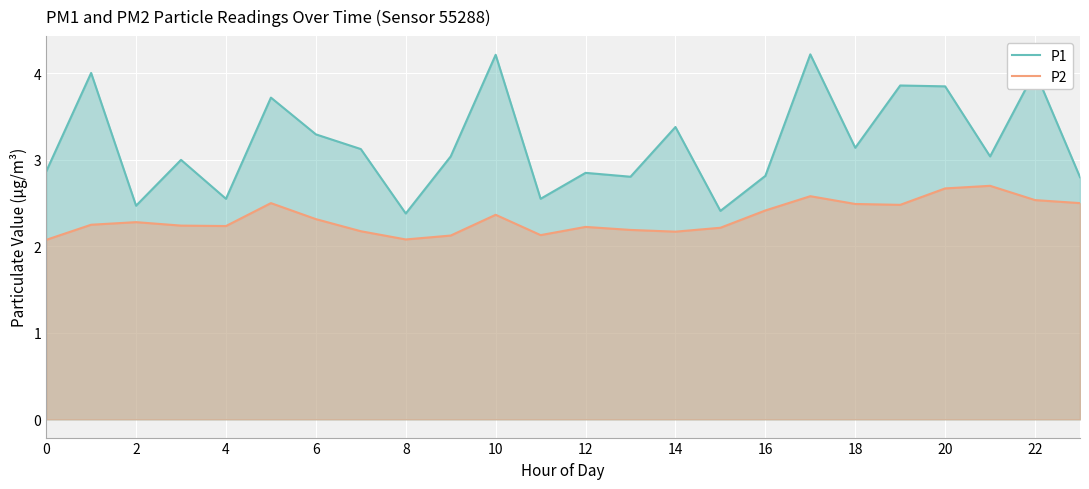

What is the approximate value of P2 at 17?

2.6